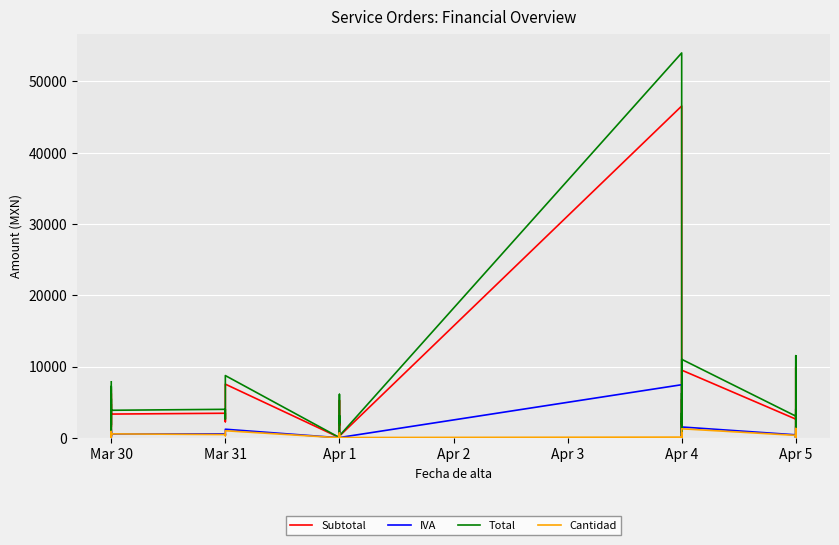

The Subtotal series shows 565.1 at Apr 4. True or false?

False